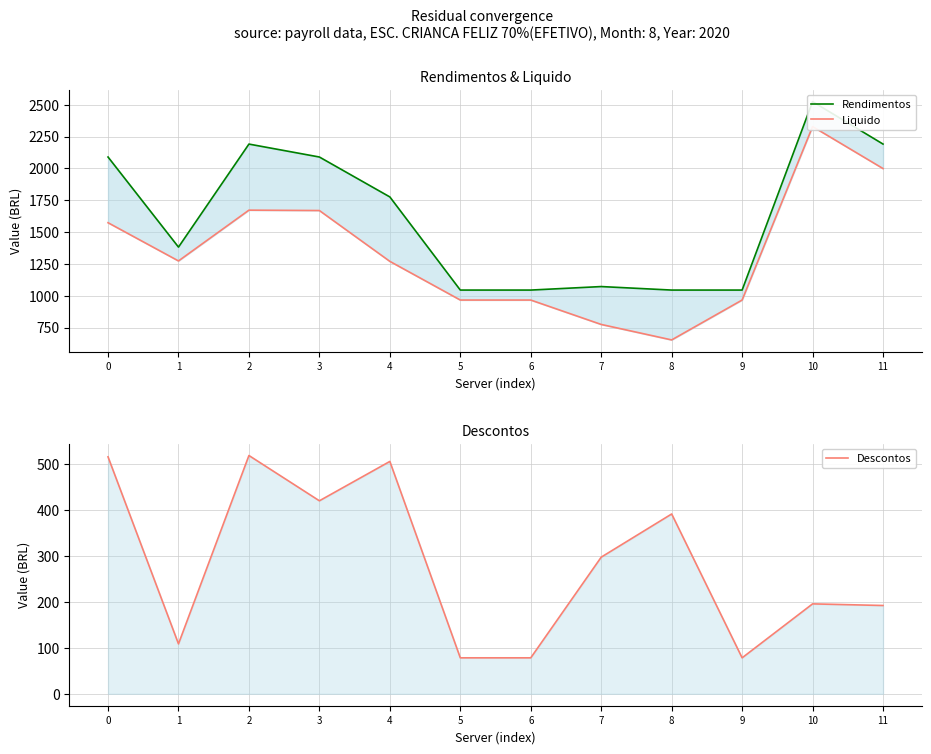

What is the difference between the Descontos values at 11 and 2?

326.7